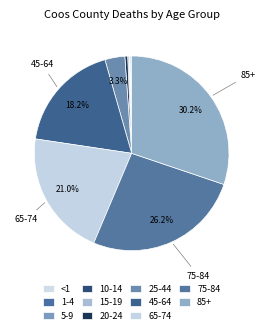

How many segments does this pie chart have?

11